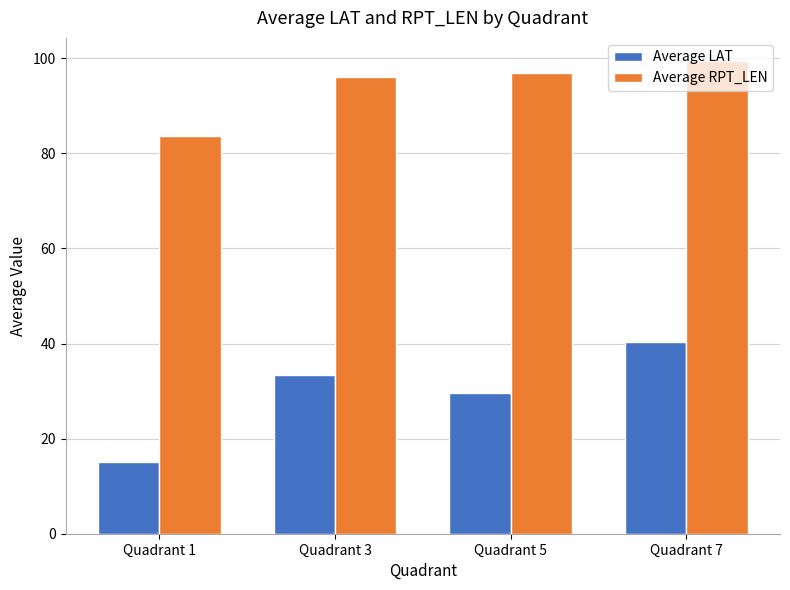

How many data points in Average LAT are above 33?

2